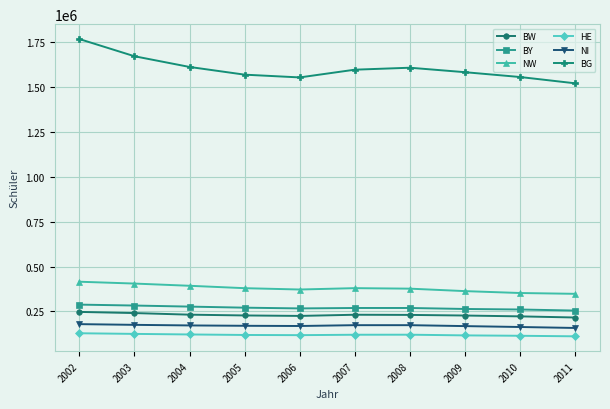

In BW, how many points are higher than both neighbors (excluding endpoints)?

1